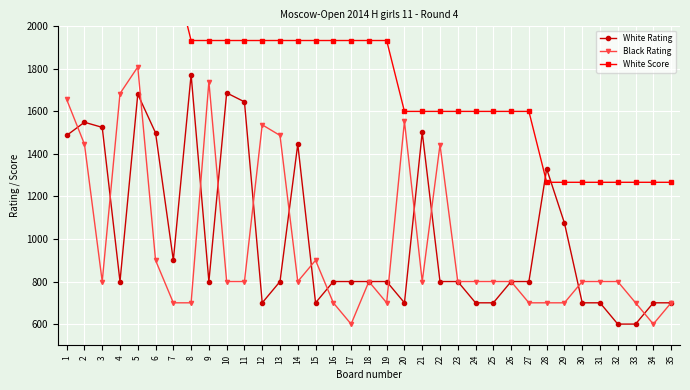

Read the White Rating value at 30.

700